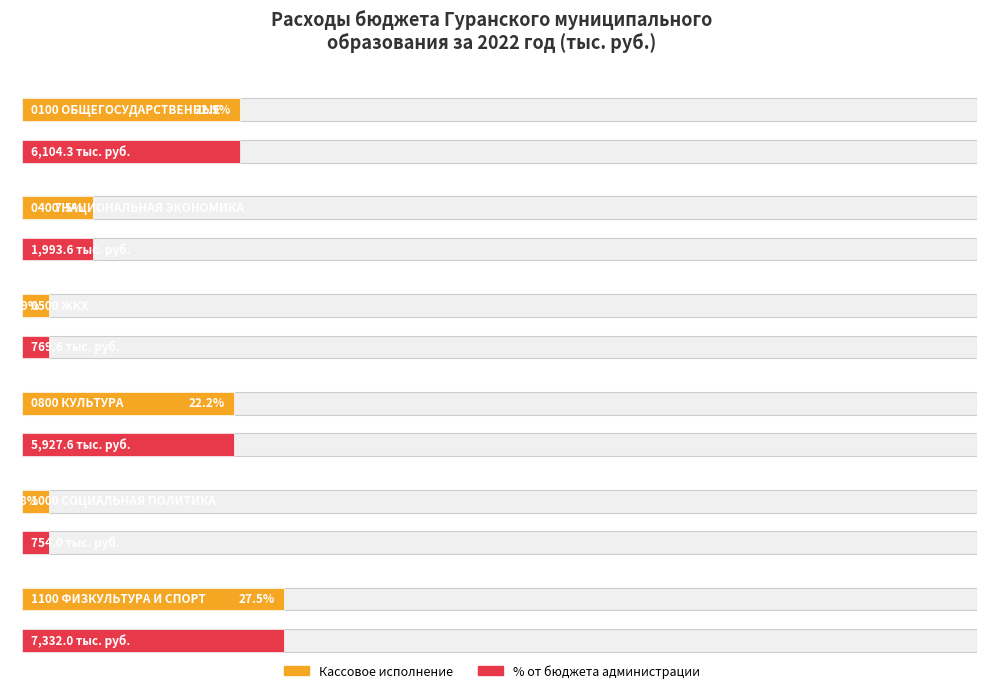

What is the lowest value of the Average utilization series?

754.0